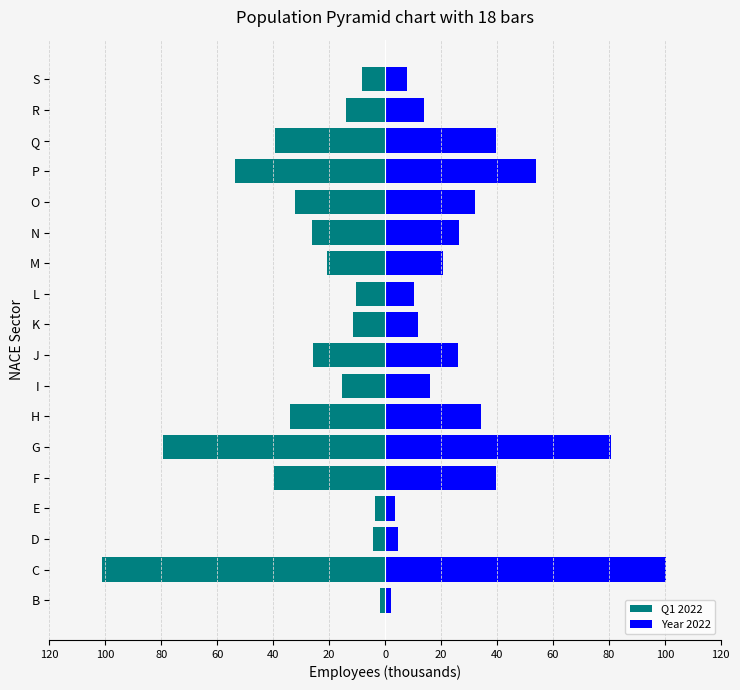

How many bars are there in each group?

2